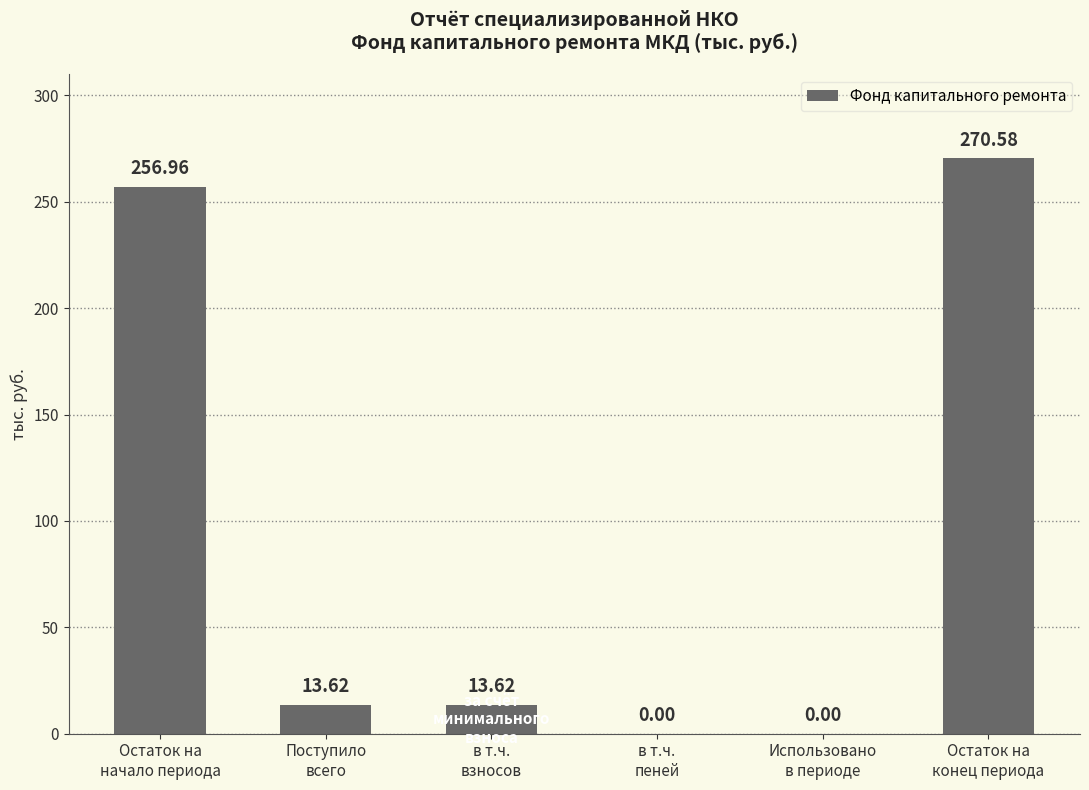

Reading left to right, list all the values displayed in this chart.

Остаток на
начало периода=257.0	Поступило
всего=13.6	в т.ч.
взносов=13.6	в т.ч.
пеней=0.0	Использовано
в периоде=0.0	Остаток на
конец периода=270.6